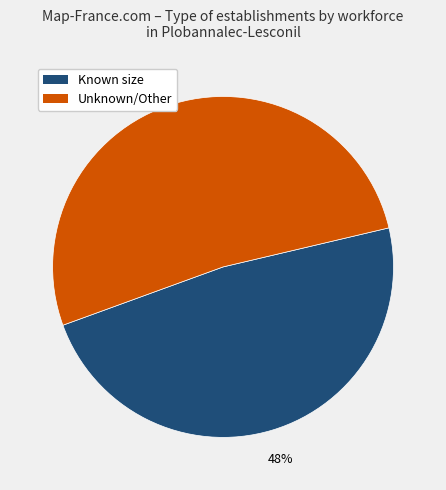

To the nearest percent, what is the difference between the largest and smallest slice percentages?

4%